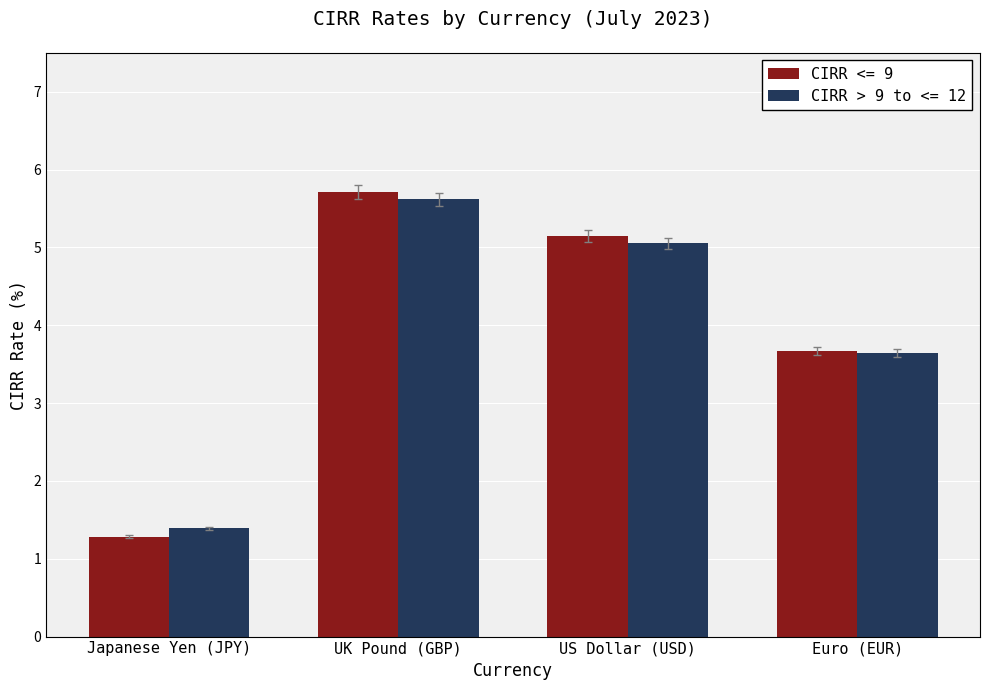

What is the sum of the CIRR > 9 to <= 12 values at Japanese Yen (JPY) and US Dollar (USD)?

6.4